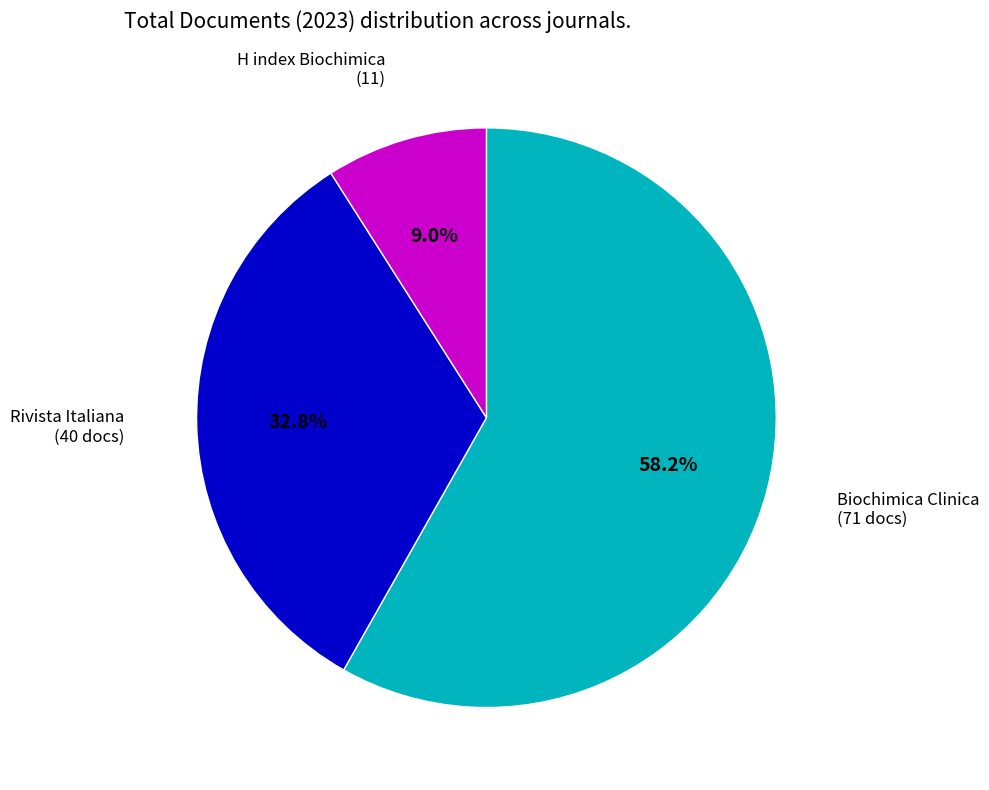

Do H index Biochimica (11) and Biochimica Clinica (71 docs) together represent more than half of the pie?

Yes